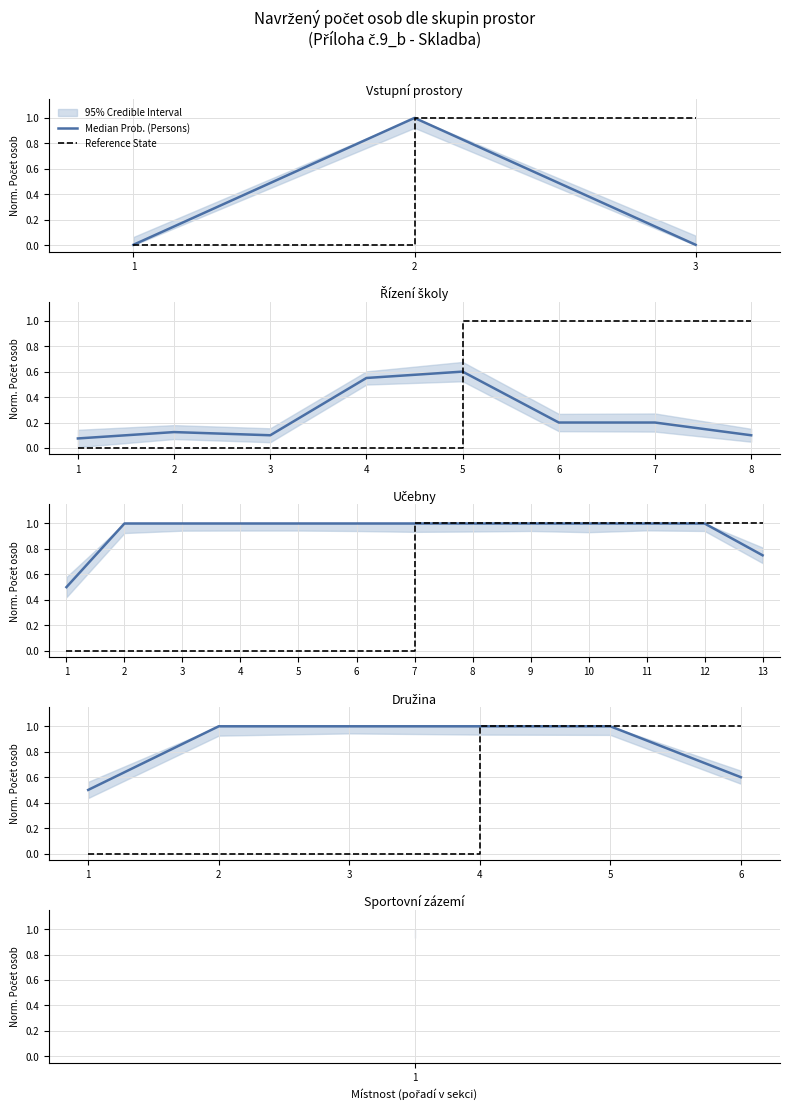

Between 1 and 3, which series saw the biggest shift?

Median Prob. (Persons)